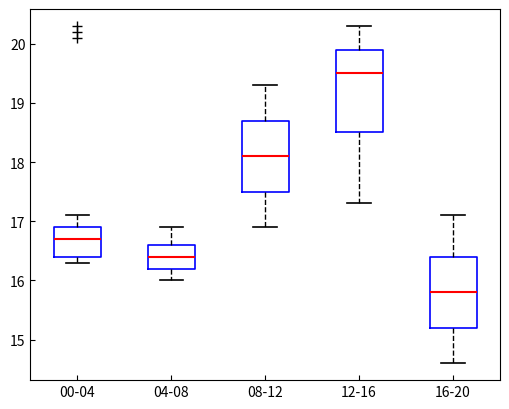

Reading left to right, transcribe this box plot: for each box, give where its median line is, the range the box spans, and where its two whiskers end, as read against the y-axis. The values are not printed on the chart, so give them approximately, as read against the axis.

00-04: median 16.7, box 16.4 to 16.9, whiskers 16.3 to 17.1
04-08: median 16.4, box 16.2 to 16.6, whiskers 16.0 to 16.9
08-12: median 18.1, box 17.5 to 18.7, whiskers 16.9 to 19.3
12-16: median 19.5, box 18.5 to 19.9, whiskers 17.3 to 20.3
16-20: median 15.8, box 15.2 to 16.4, whiskers 14.6 to 17.1